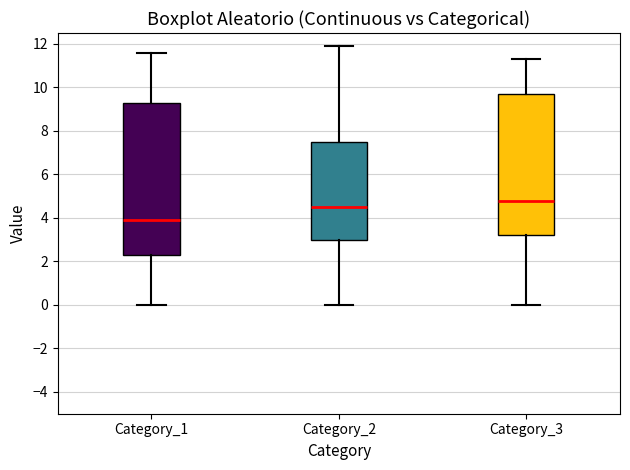

Where is the lower edge of the box for Category_3 on the y-axis? The values are not printed on the chart, so give them approximately, as read against the axis.

3.2